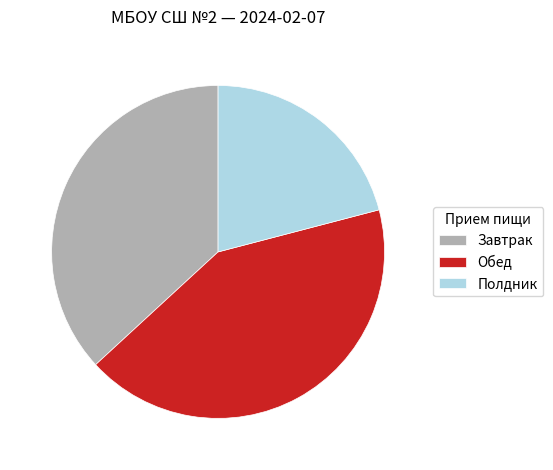

Is there a majority slice in this chart?

No